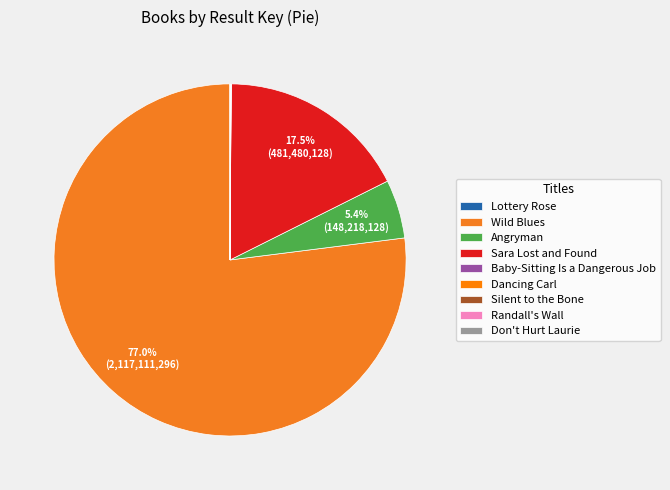

Is it true that Baby-Sitting Is a Dangerous Job is 1% of the pie?

False